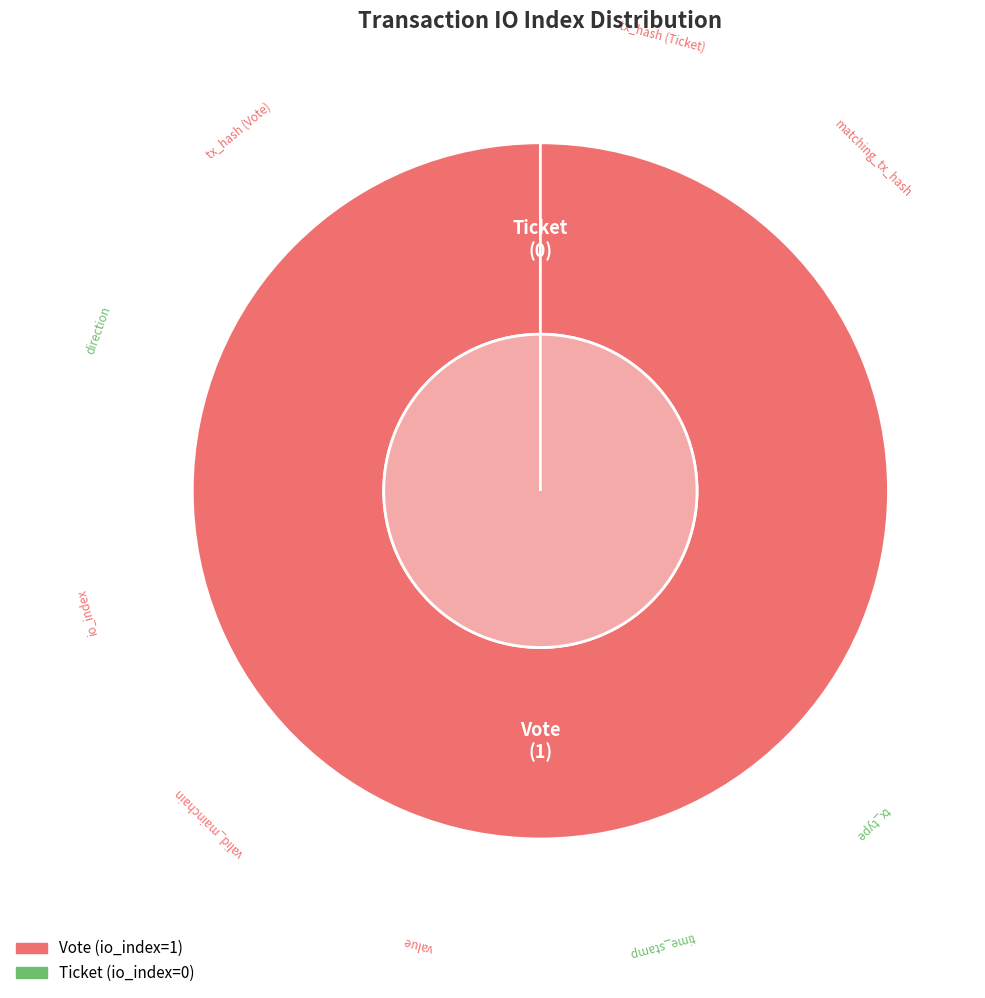

Is Vote (io_index=1) the majority of the pie?

Yes